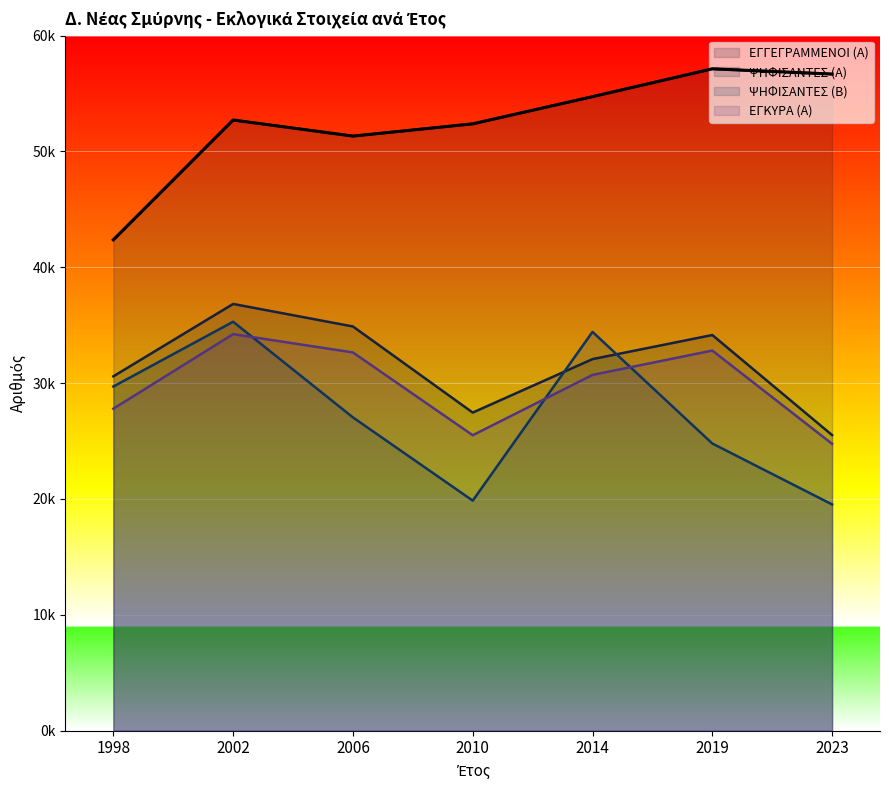

Is the value of ΨΗΦΙΣΑΝΤΕΣ (Α) at 2010 greater than the value of ΕΓΓΕΓΡΑΜΜΕΝΟΙ (Α) at 2019?

No